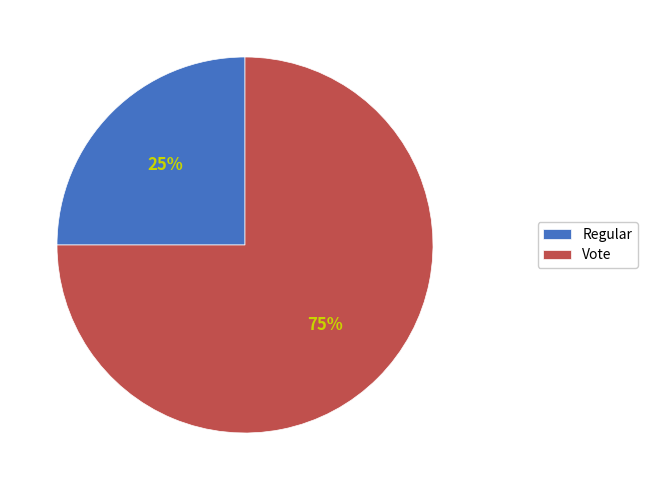

Is it true that Vote is 62% of the pie?

False